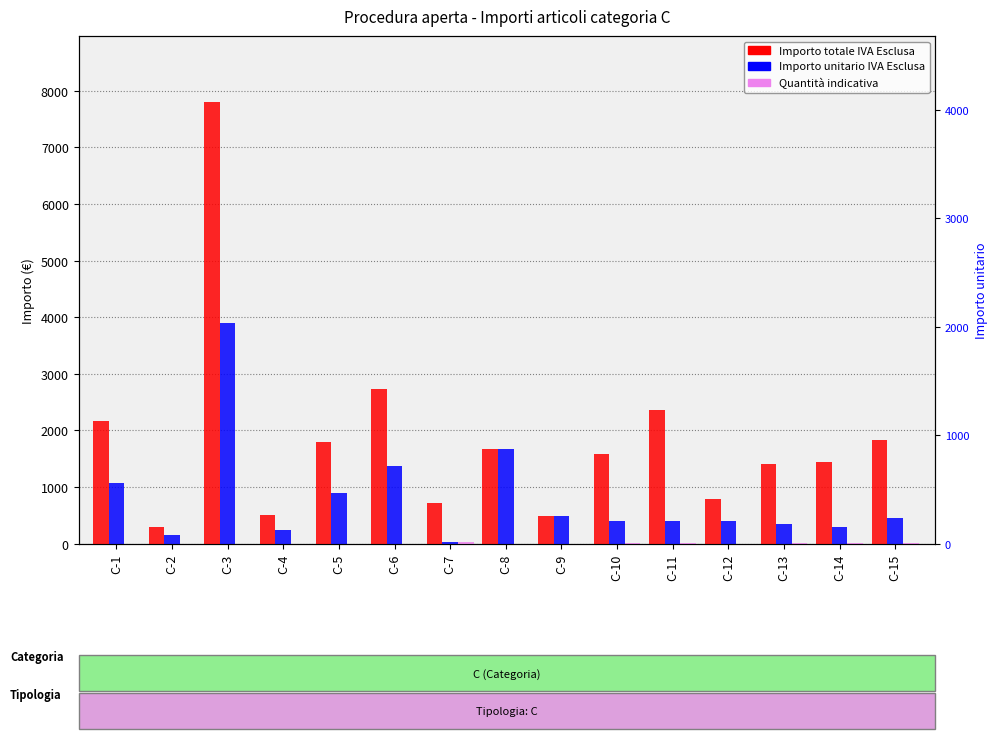

What is the value of the Importo unitario IVA Esclusa bar at the 9th from the left?

495